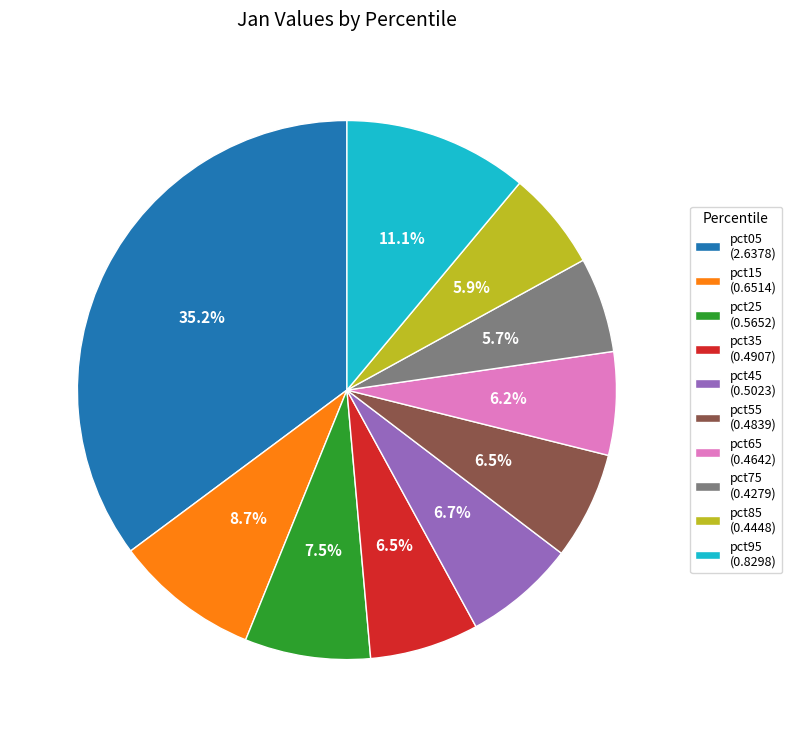

Is the sum of pct45 and pct15 greater than half?

No